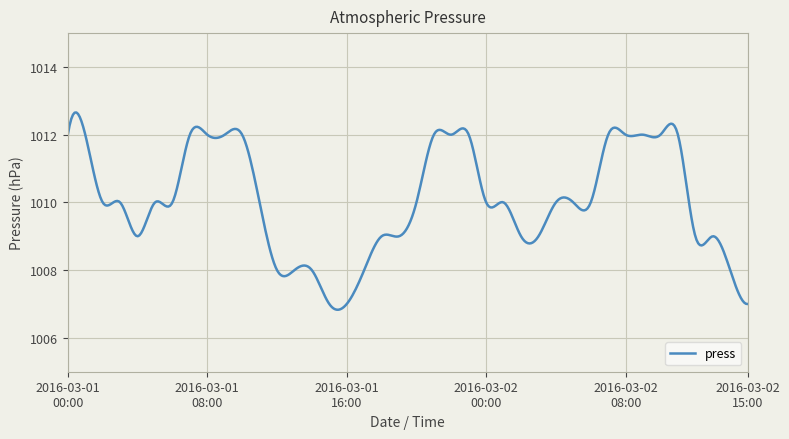

What is the smallest value displayed?

1006.8